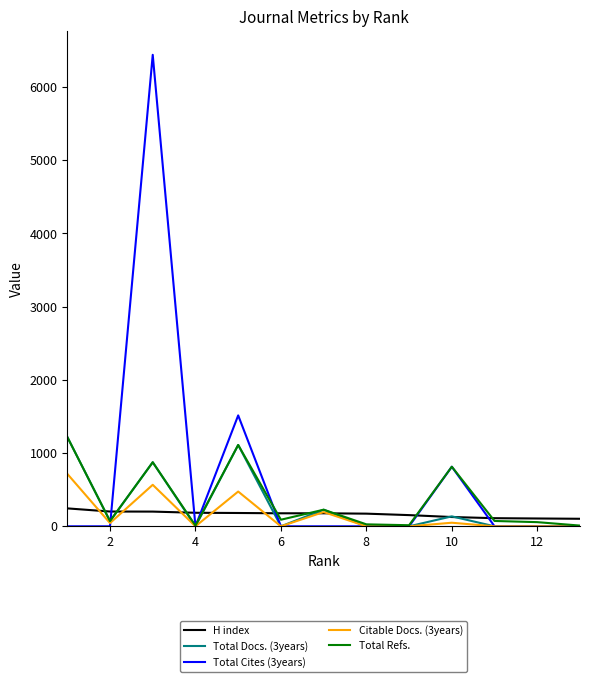

Is it true that Total Refs. equals 57 at 12?

True